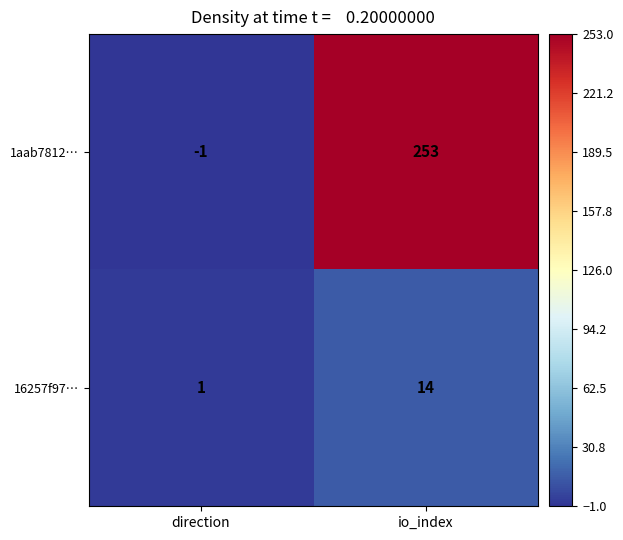

Rank the series at io_index from lowest to highest value.

16257f97…, 1aab7812…